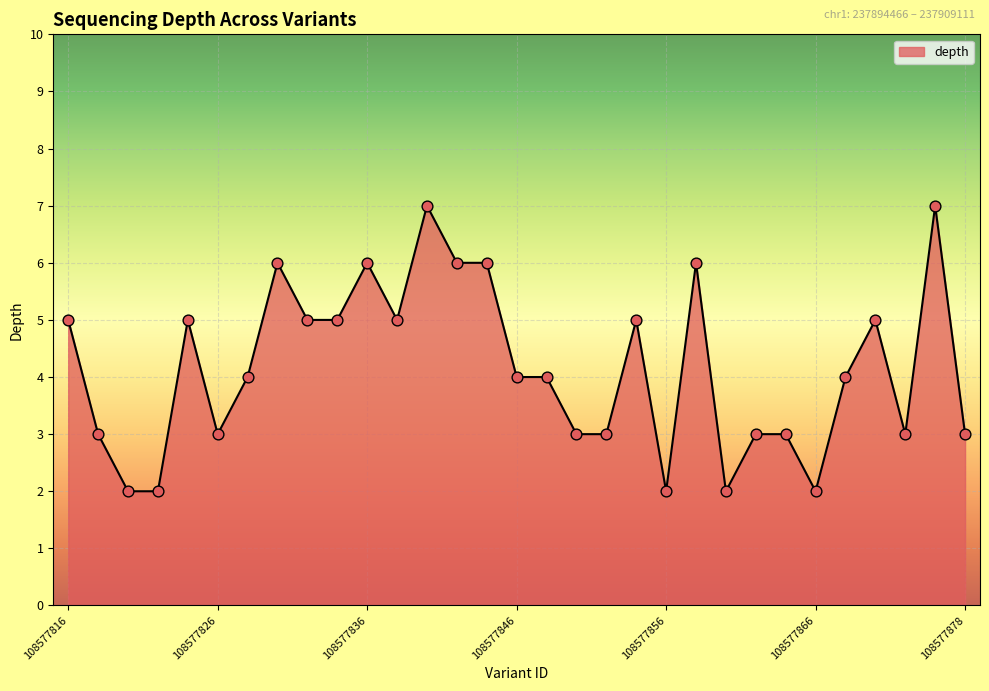

What is the difference between the maximum and minimum values?

5